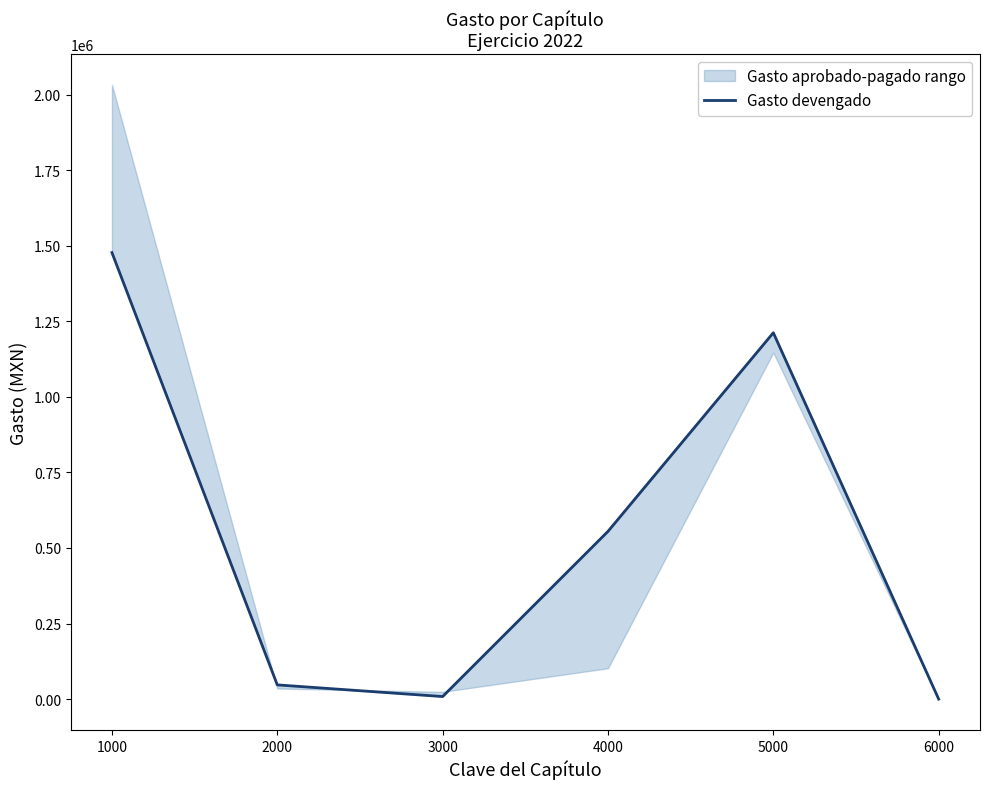

Rank the categories by value from lowest to highest.

6000, 3000, 2000, 4000, 5000, 1000